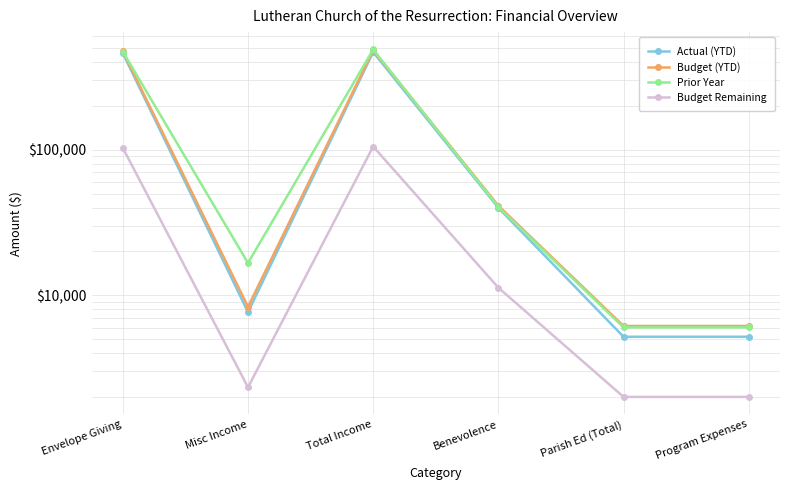

What position from the right is Misc Income?

5